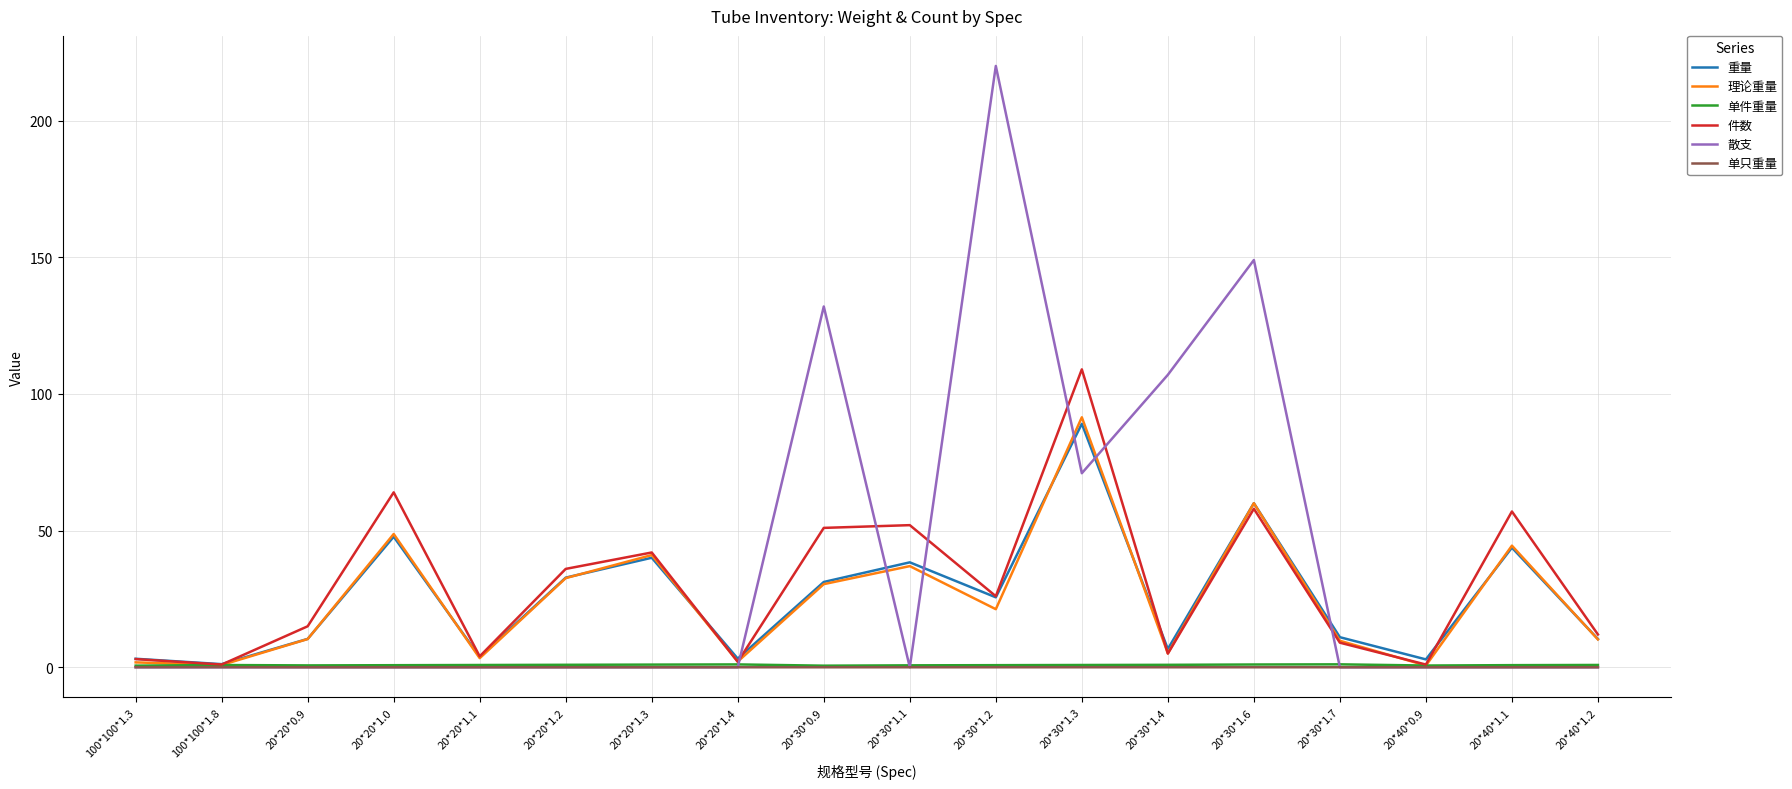

Which series changed the most between 20*20*1.3 and 20*30*1.7?

件数